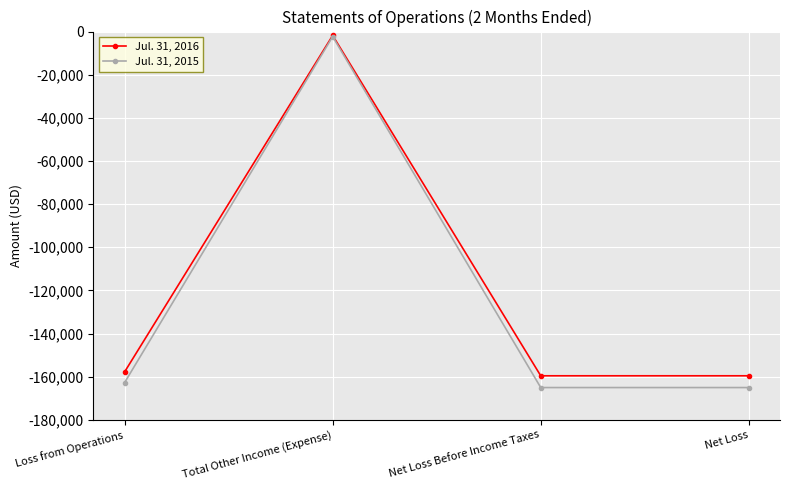

Which series has the largest range (max minus min)?

Jul. 31, 2015